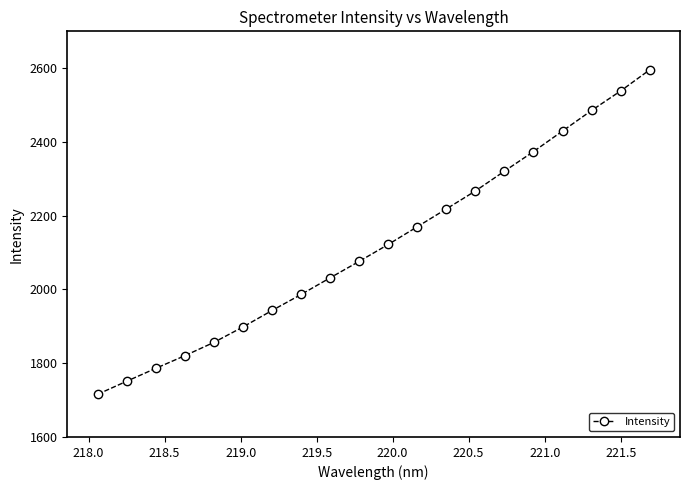

What is the difference between the maximum and minimum values?

879.6